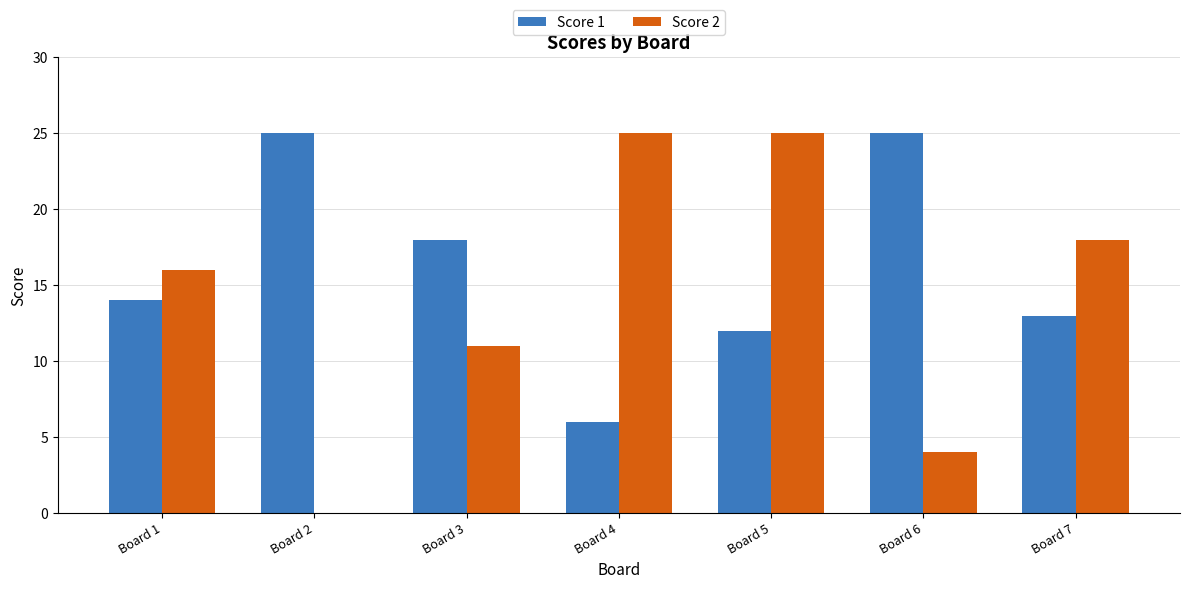

How many data points does each series have?

7